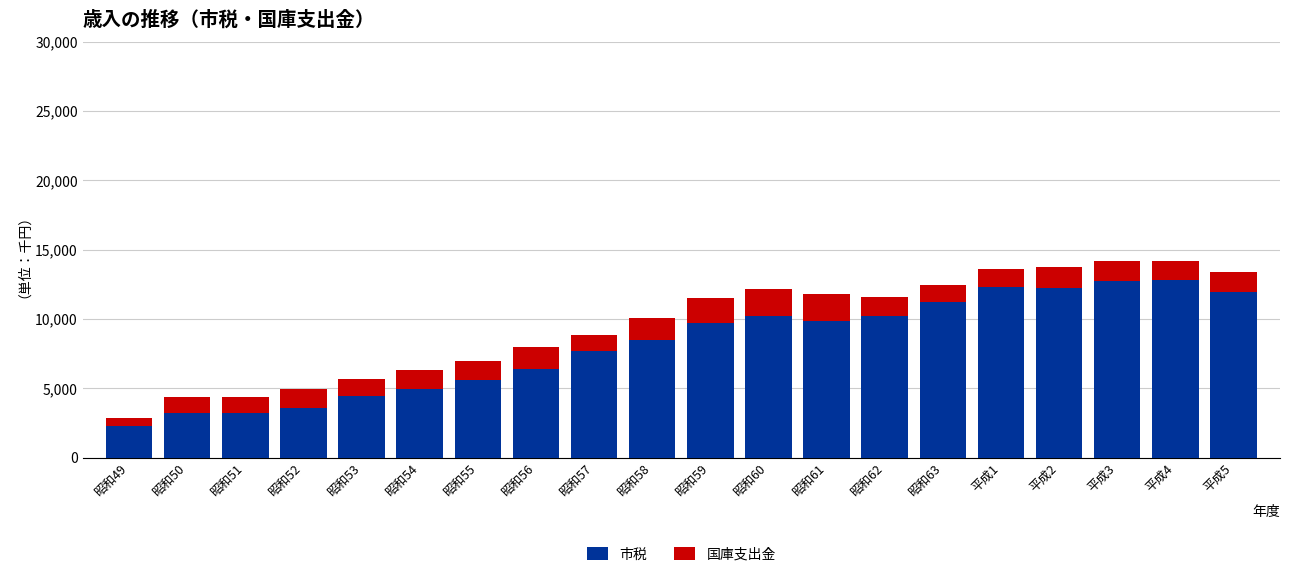

At which category is the sum across all series the highest?

平成3